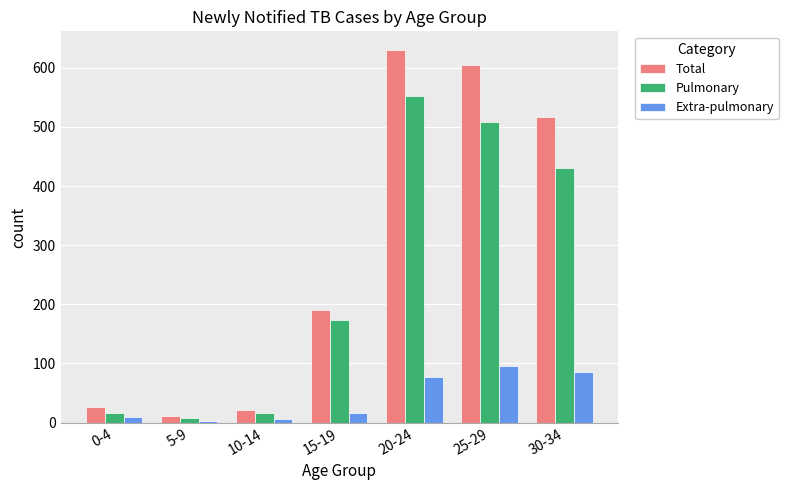

Is it true that Pulmonary equals 853 at 25-29?

False